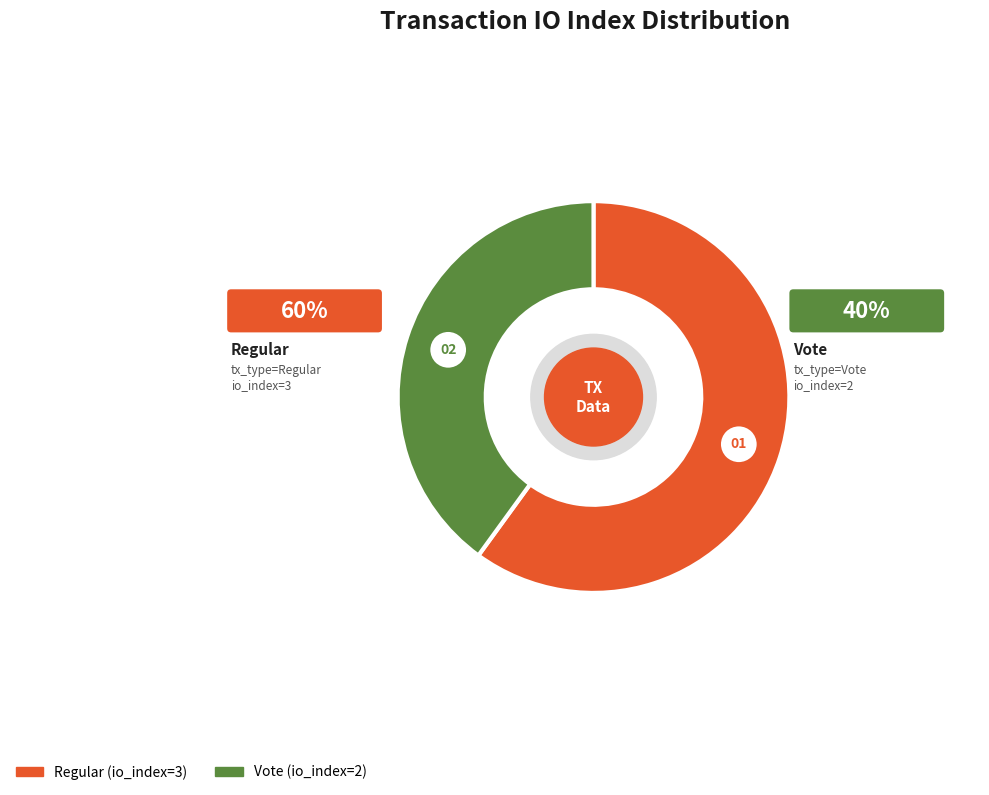

Between Regular (io_index=3) and Vote (io_index=2), which is larger?

Regular (io_index=3)